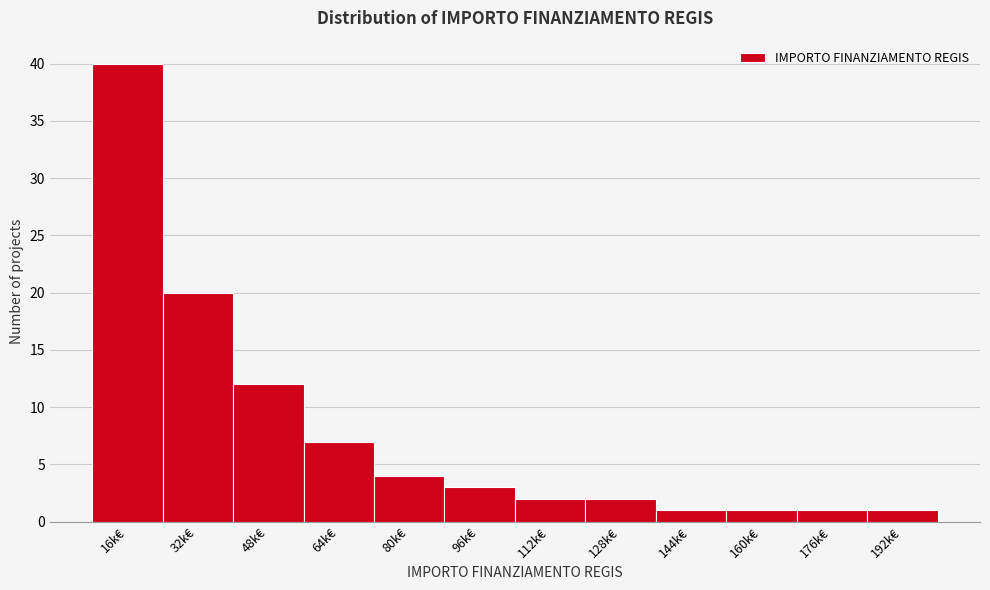

Reading left to right, transcribe all the data shown in this chart.

40	20	12	7	4	3	2	2	1	1	1	1